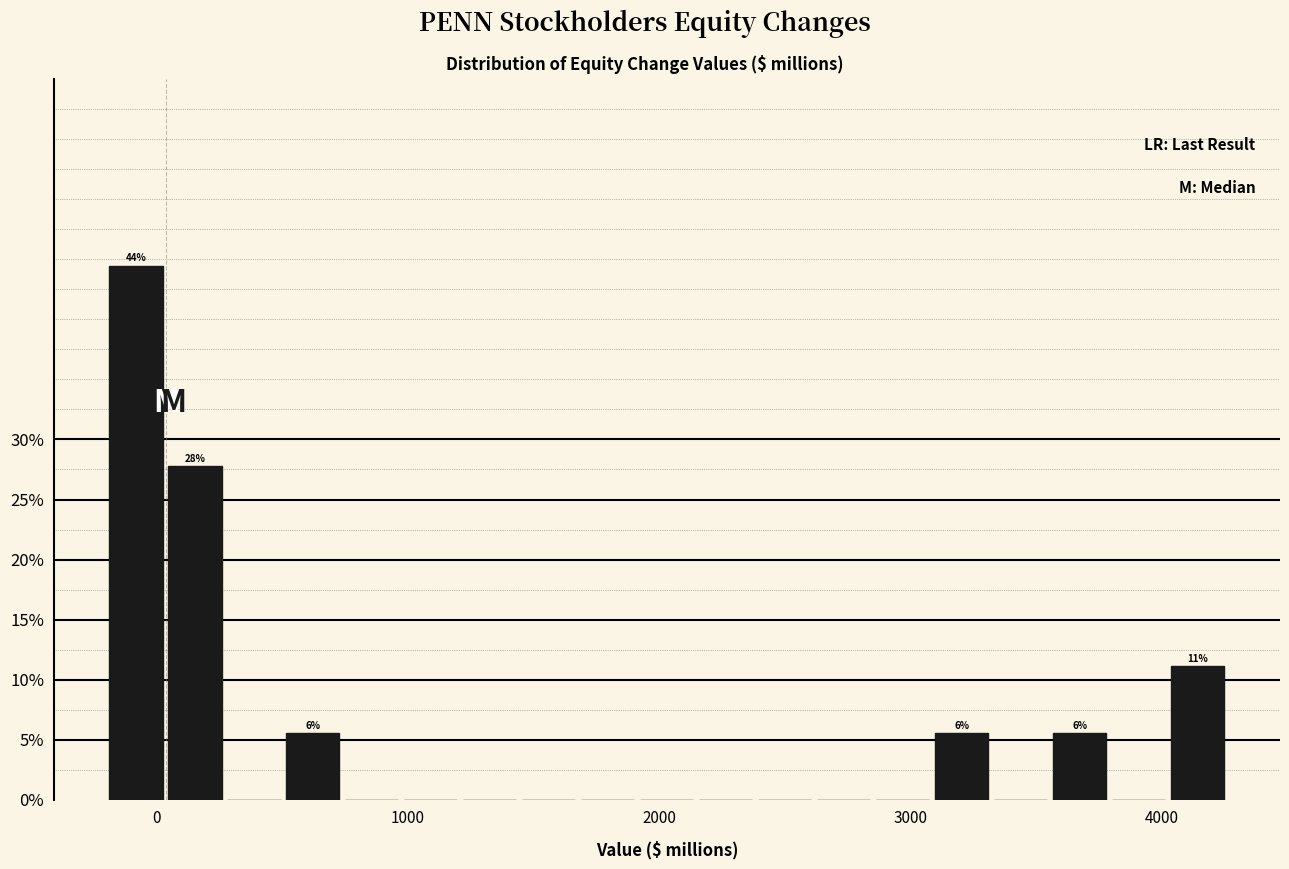

Around what value on the x-axis is the tallest bar? Give the approximate position of its centre, as read against the axis.

-100